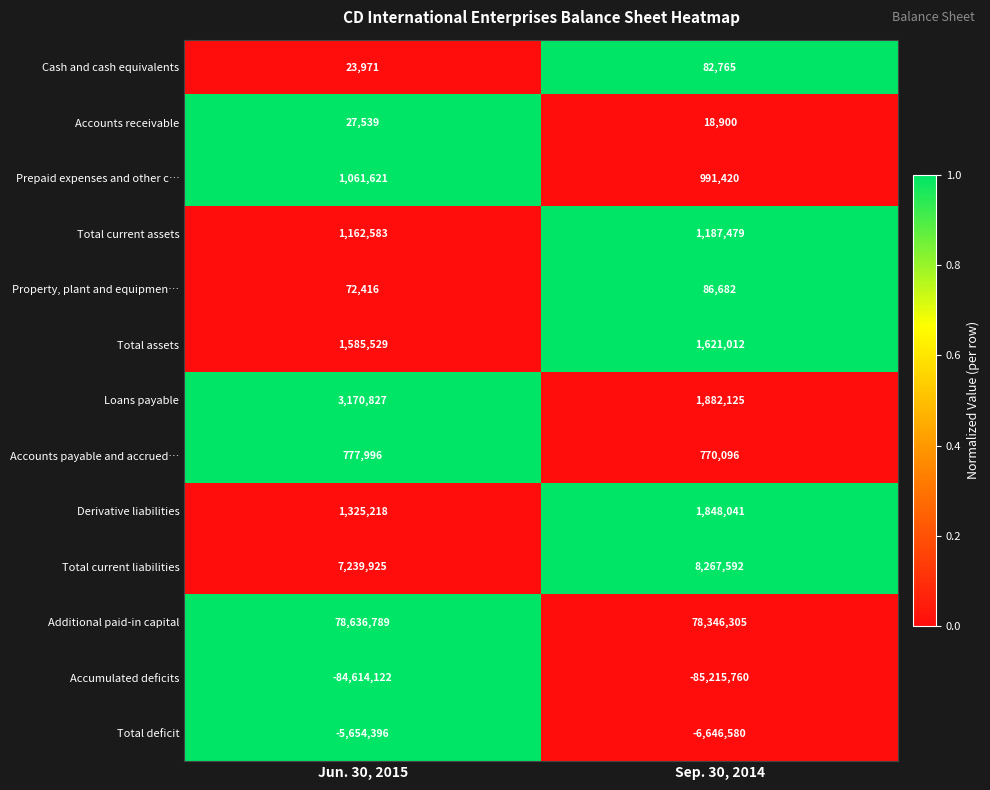

Which category has the lowest value across all series?

Sep. 30, 2014